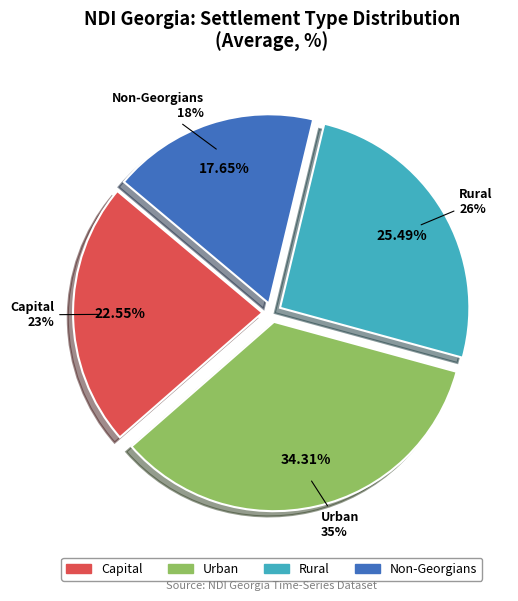

To the nearest percent, what is the average slice percentage?

25%